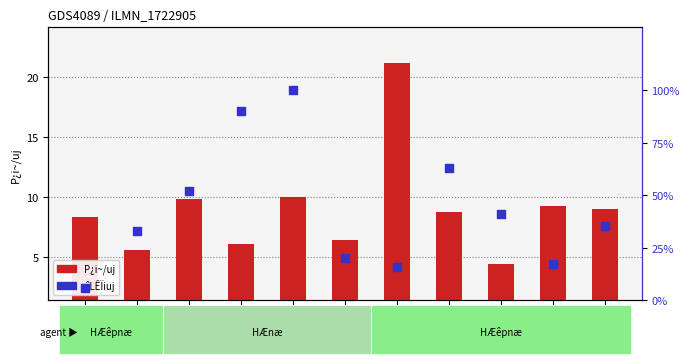

At which category is the sum across all series the highest?

2018